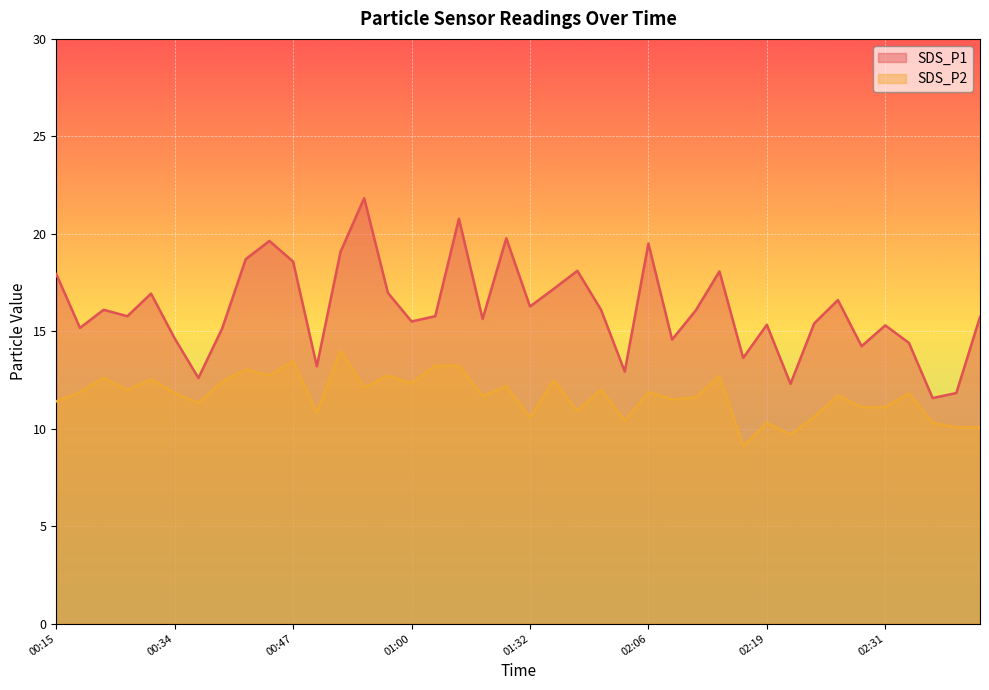

What are all the series names shown in the legend?

SDS_P1, SDS_P2